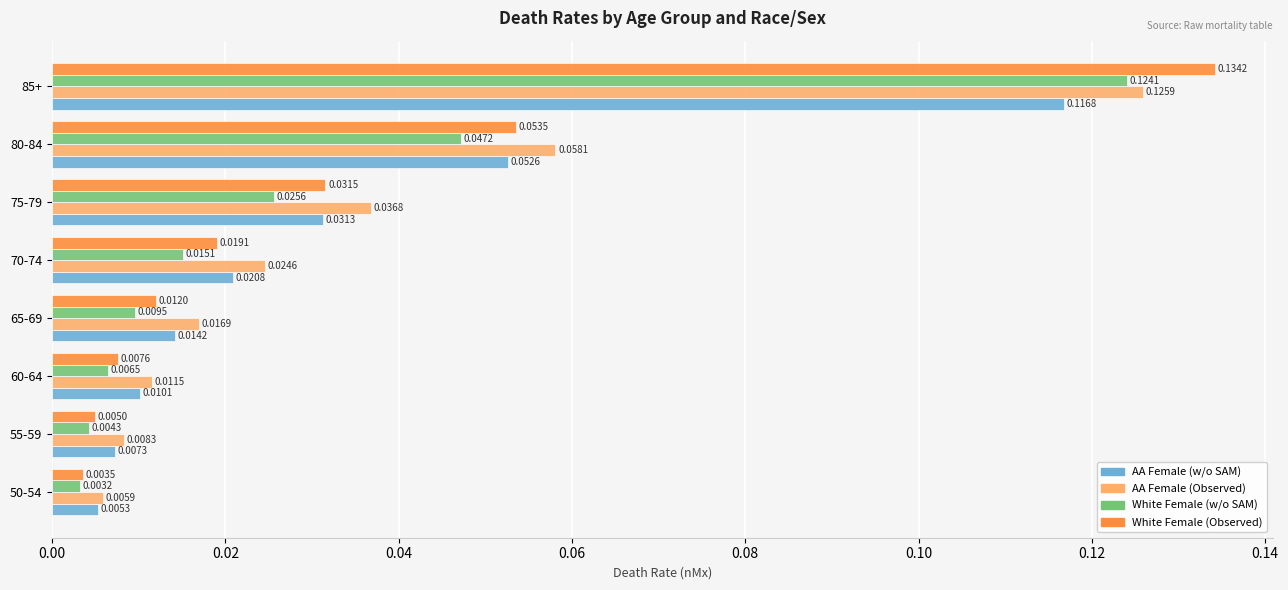

At which category is the sum across all series the highest?

85+